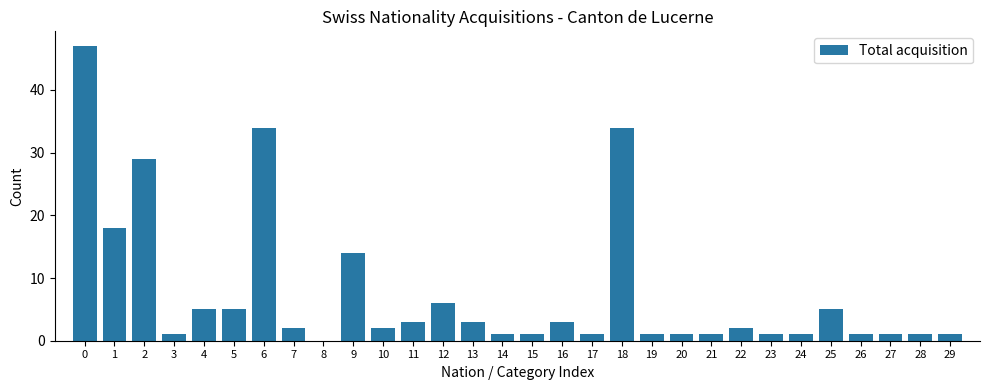

How many distinct data groups are displayed?

1